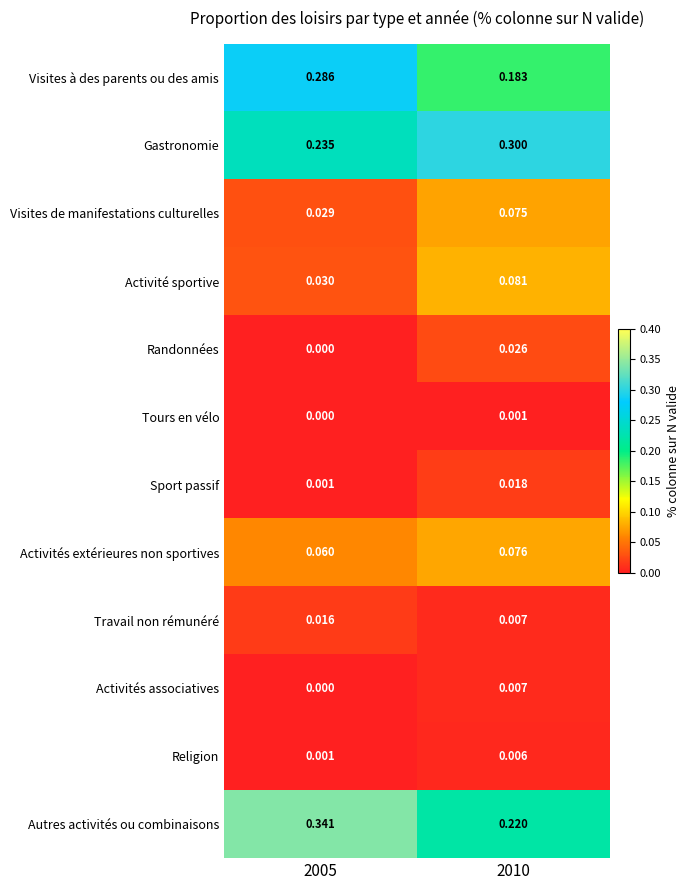

Which series has the widest spread of values?

Autres activités ou combinaisons